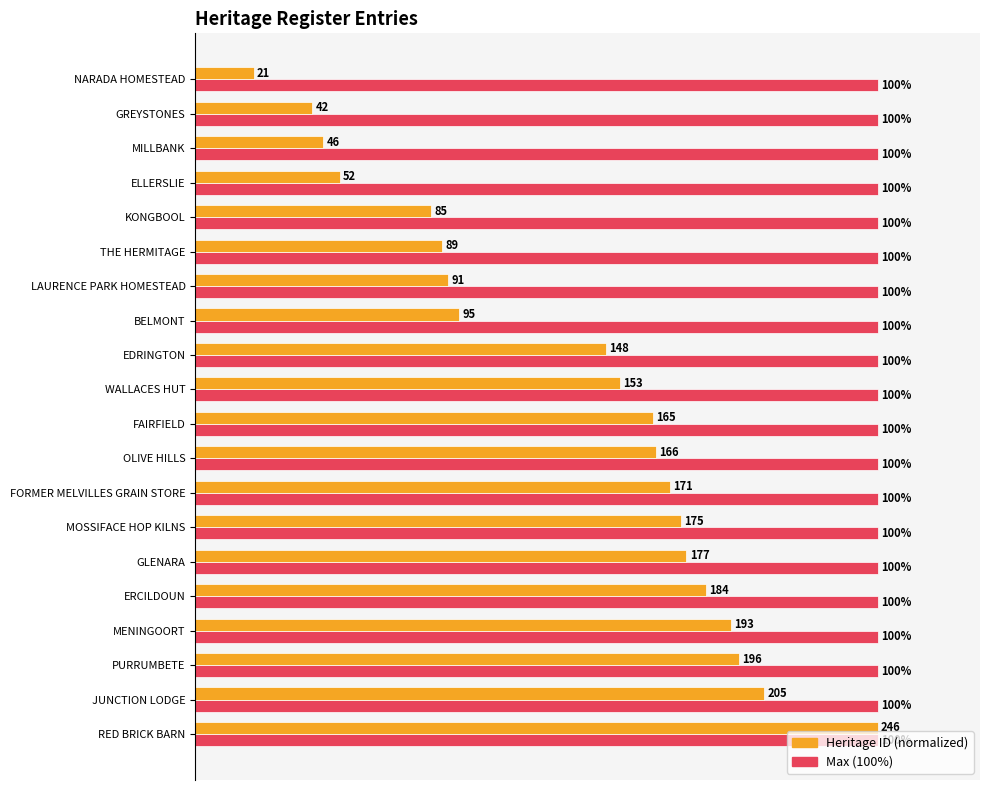

Which category has the lowest value across all series?

NARADA HOMESTEAD